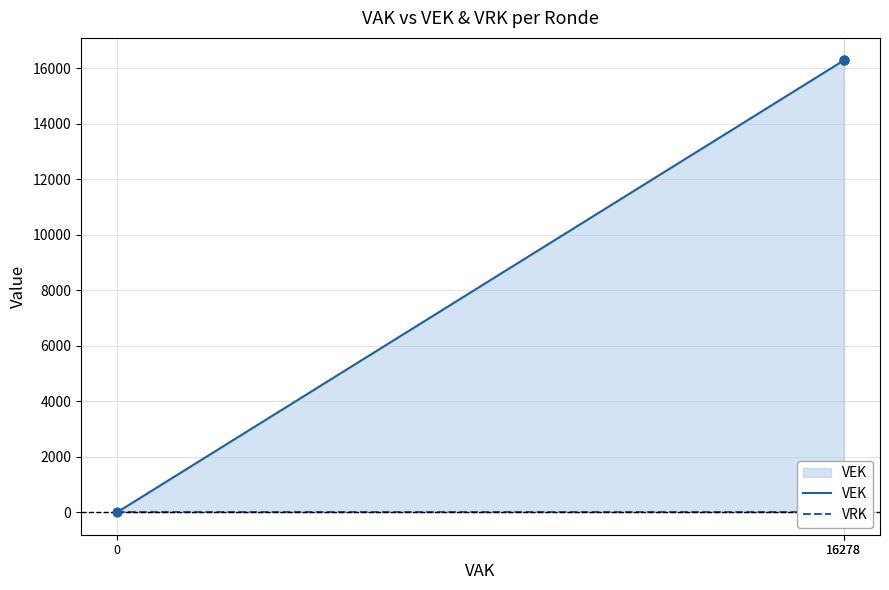

Which series reaches the minimum Y coordinate?

VEK